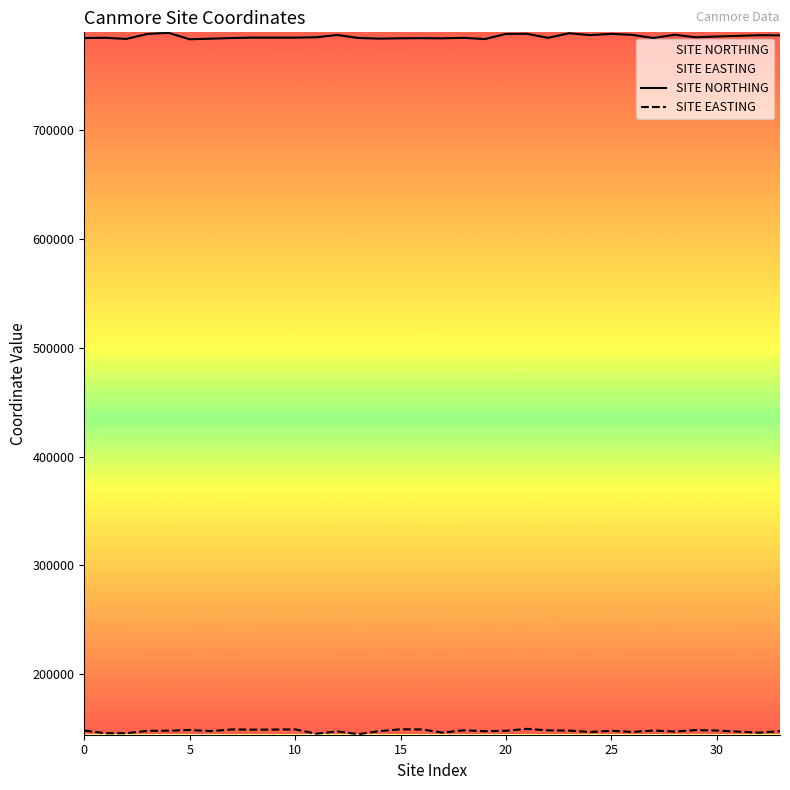

What is the total value across all series at 10?

934500